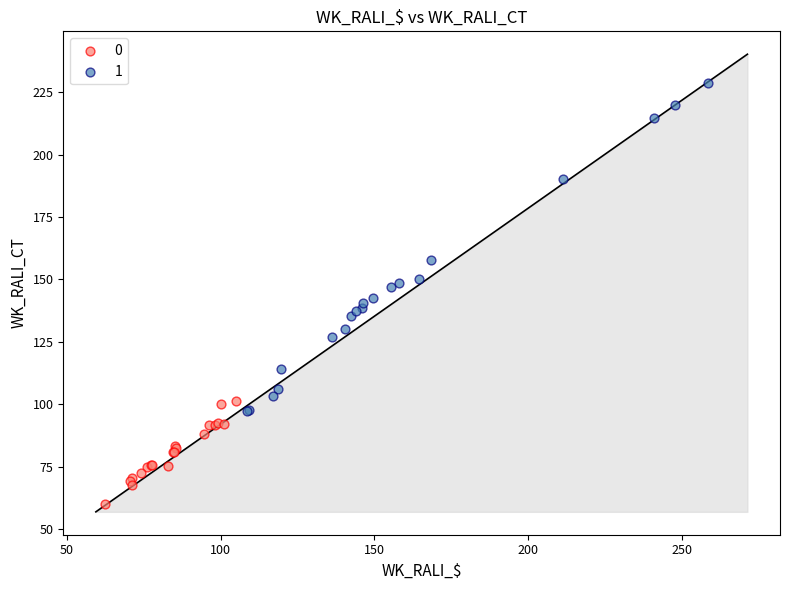

What are all the series names shown in the legend?

0, 1